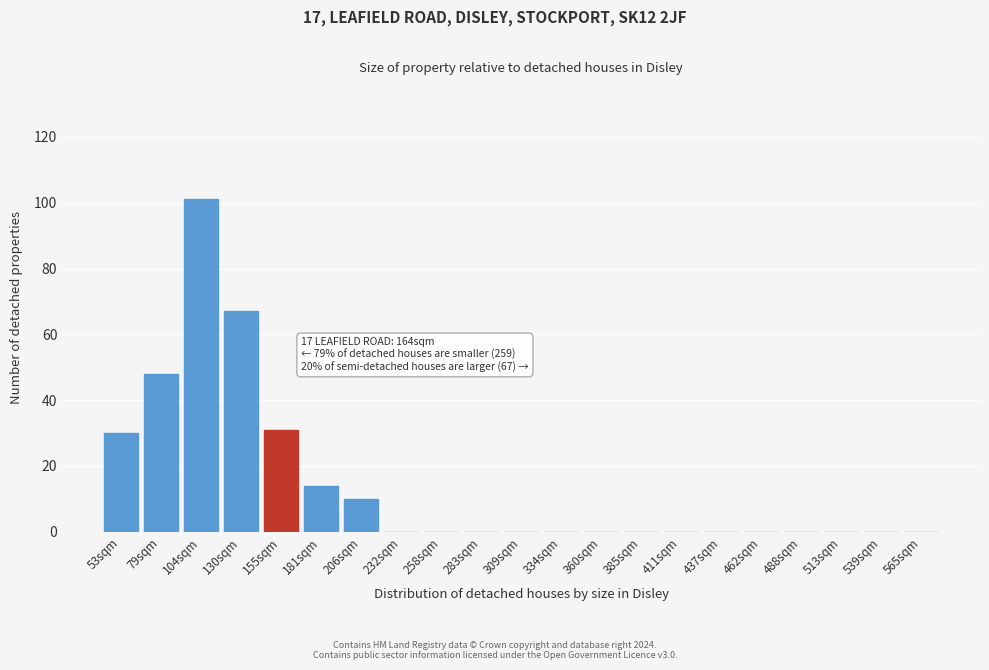

Reading left to right, list all the values displayed in this chart.

53sqm=30	79sqm=48	104sqm=101	130sqm=67	155sqm=31	181sqm=14	206sqm=10	232sqm=0	258sqm=0	283sqm=0	309sqm=0	334sqm=0	360sqm=0	385sqm=0	411sqm=0	437sqm=0	462sqm=0	488sqm=0	513sqm=0	539sqm=0	565sqm=0